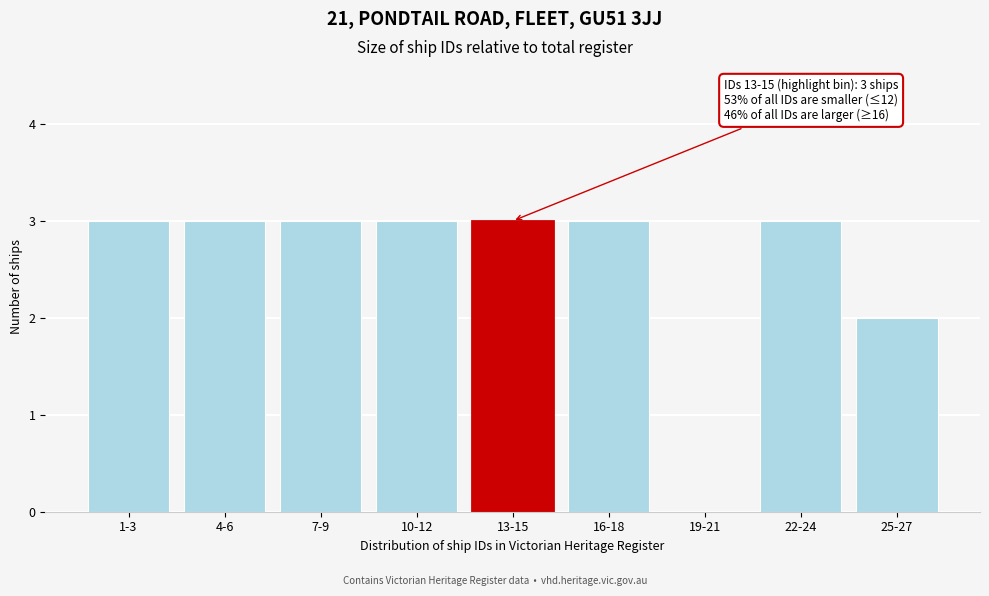

Reading right to left, list all the values displayed in this chart.

25-27=2	22-24=3	19-21=0	16-18=3	13-15=3	10-12=3	7-9=3	4-6=3	1-3=3